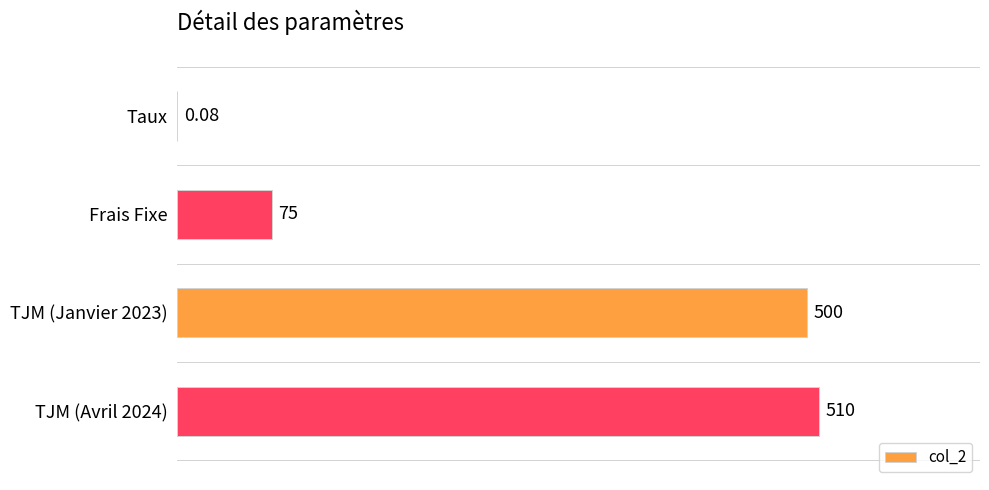

Where is the data nearest to the value 255?

Frais Fixe